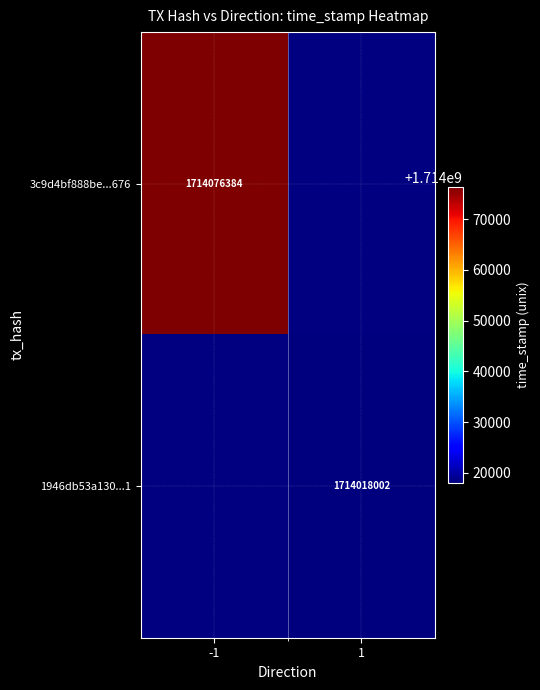

Is it true that 3c9d4bf888be...676 equals 2608891333 at -1?

False